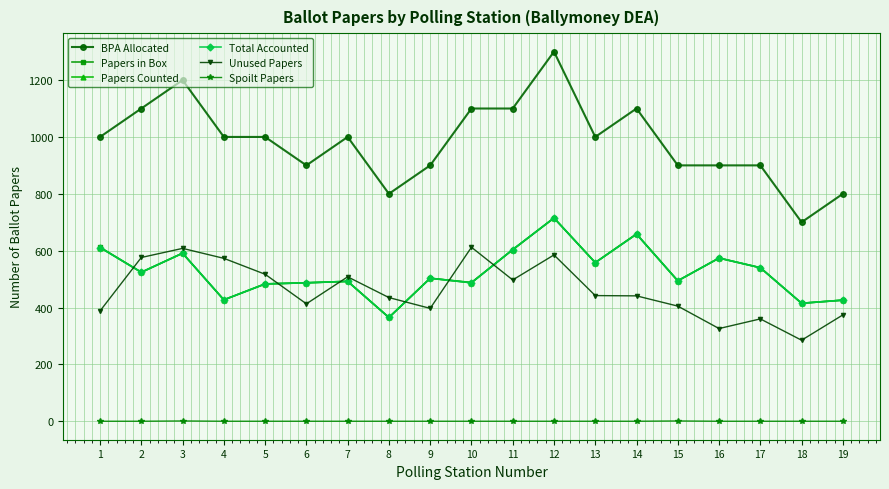

How many lines are shown in the chart?

6